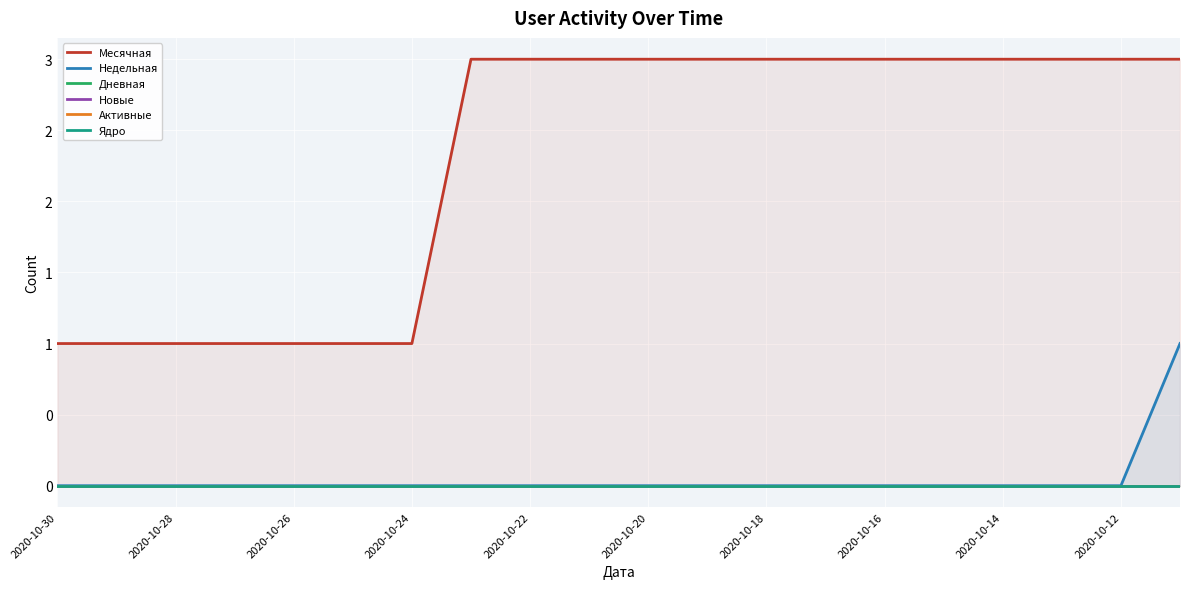

What is the spread (max minus min) of values at 11?

3